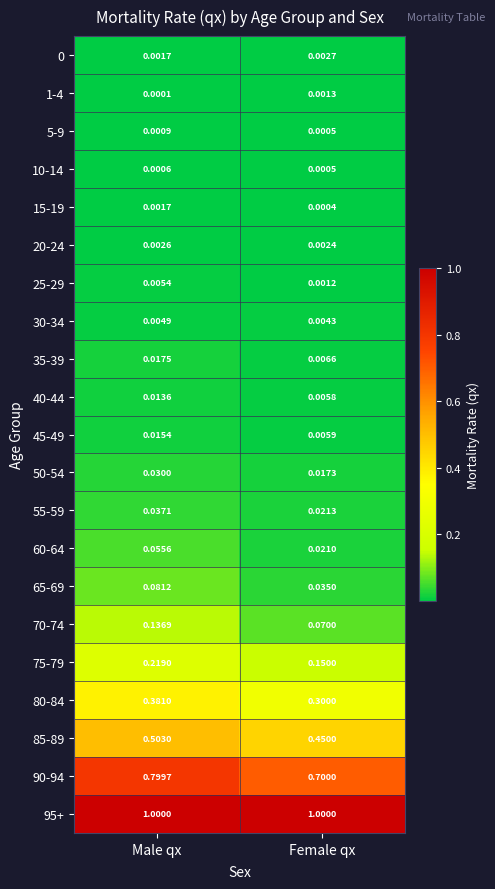

Where is 75-79 nearest to the value 0?

Female qx